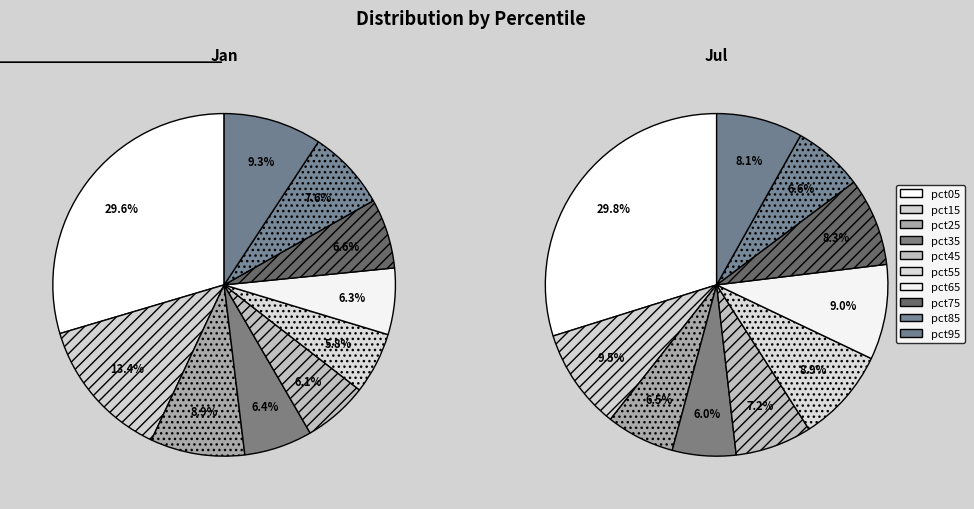

What portion of the pie excludes 6?

93.7%